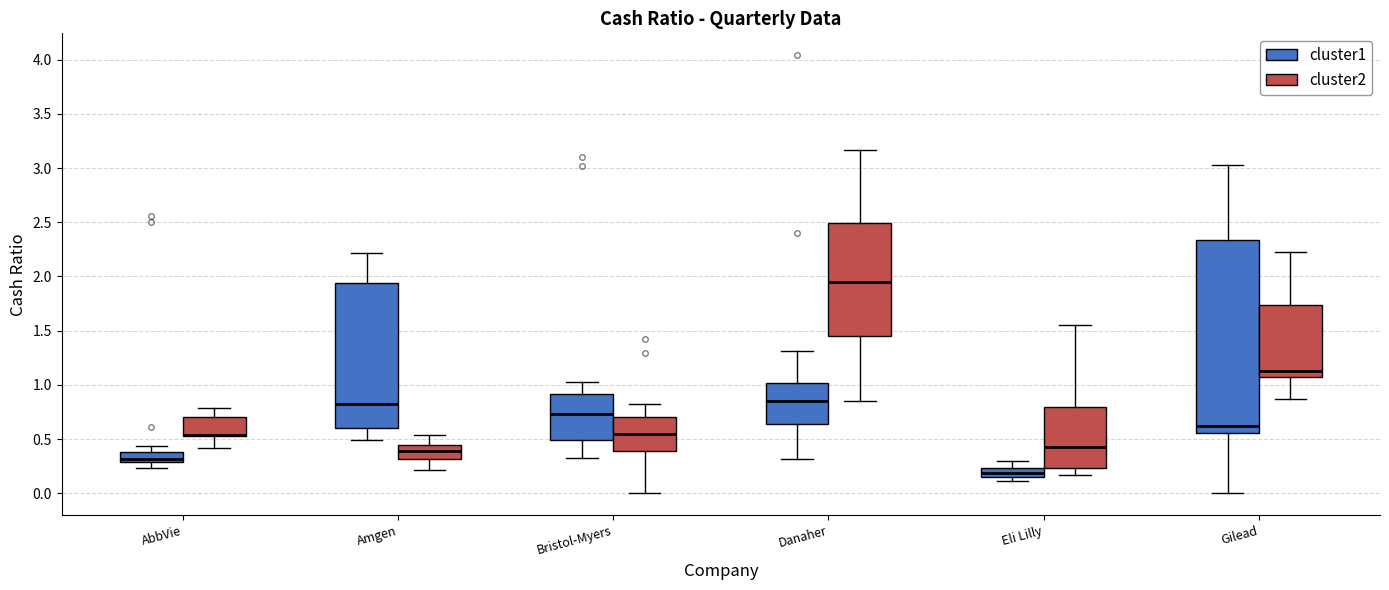

Which box is the tallest, from its lower edge to its upper edge?

Gilead (cluster1)